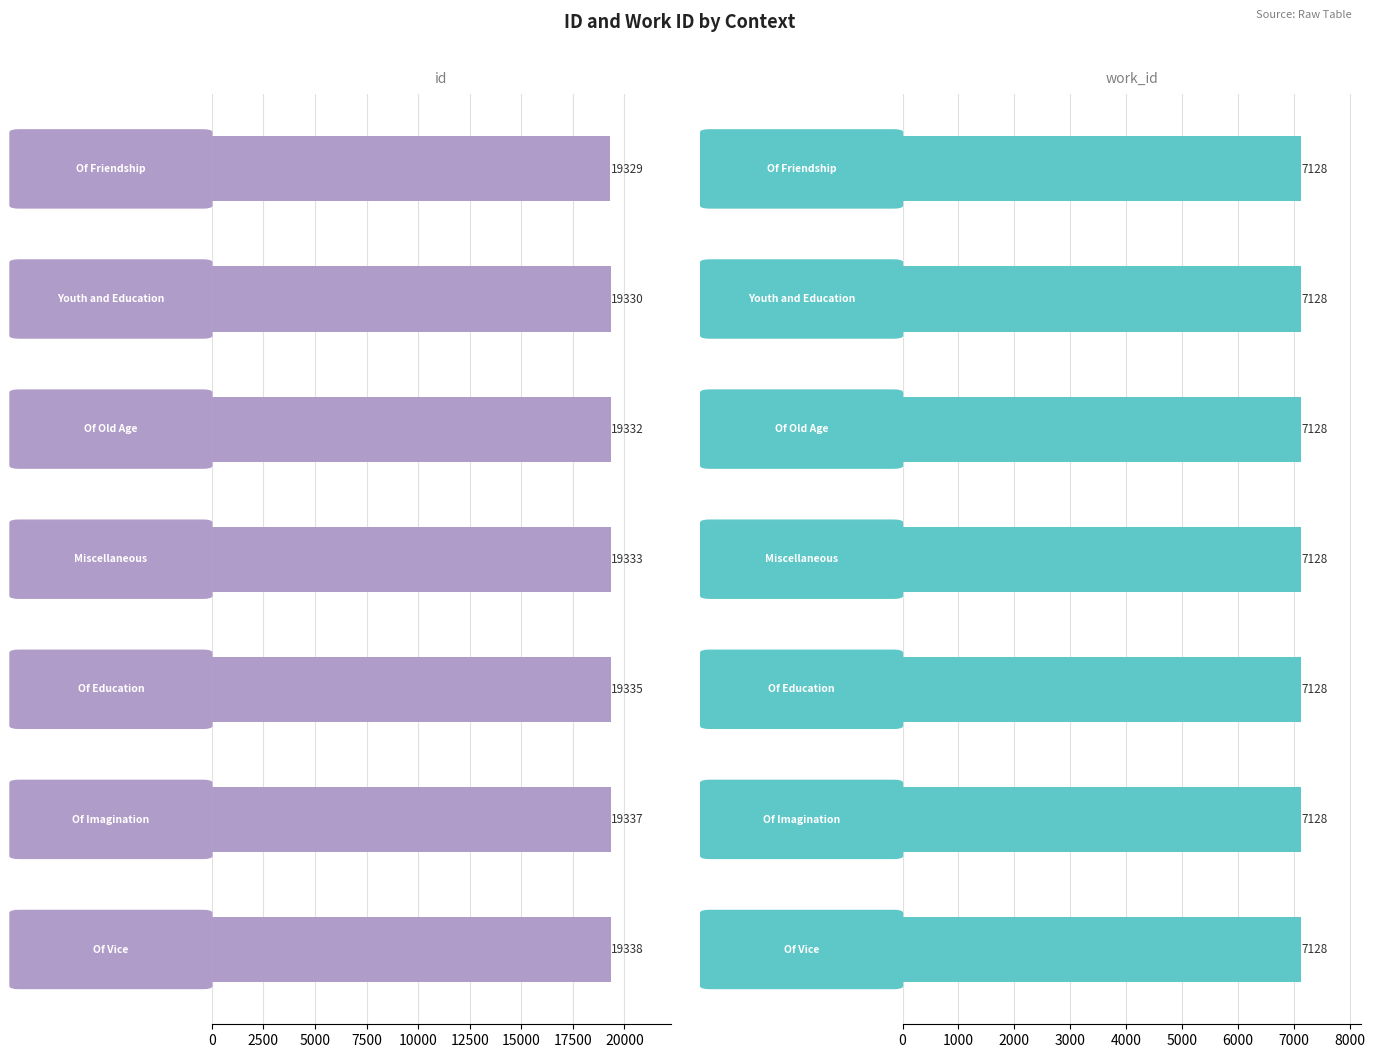

Between 15000 and 5000, which is larger?

15000